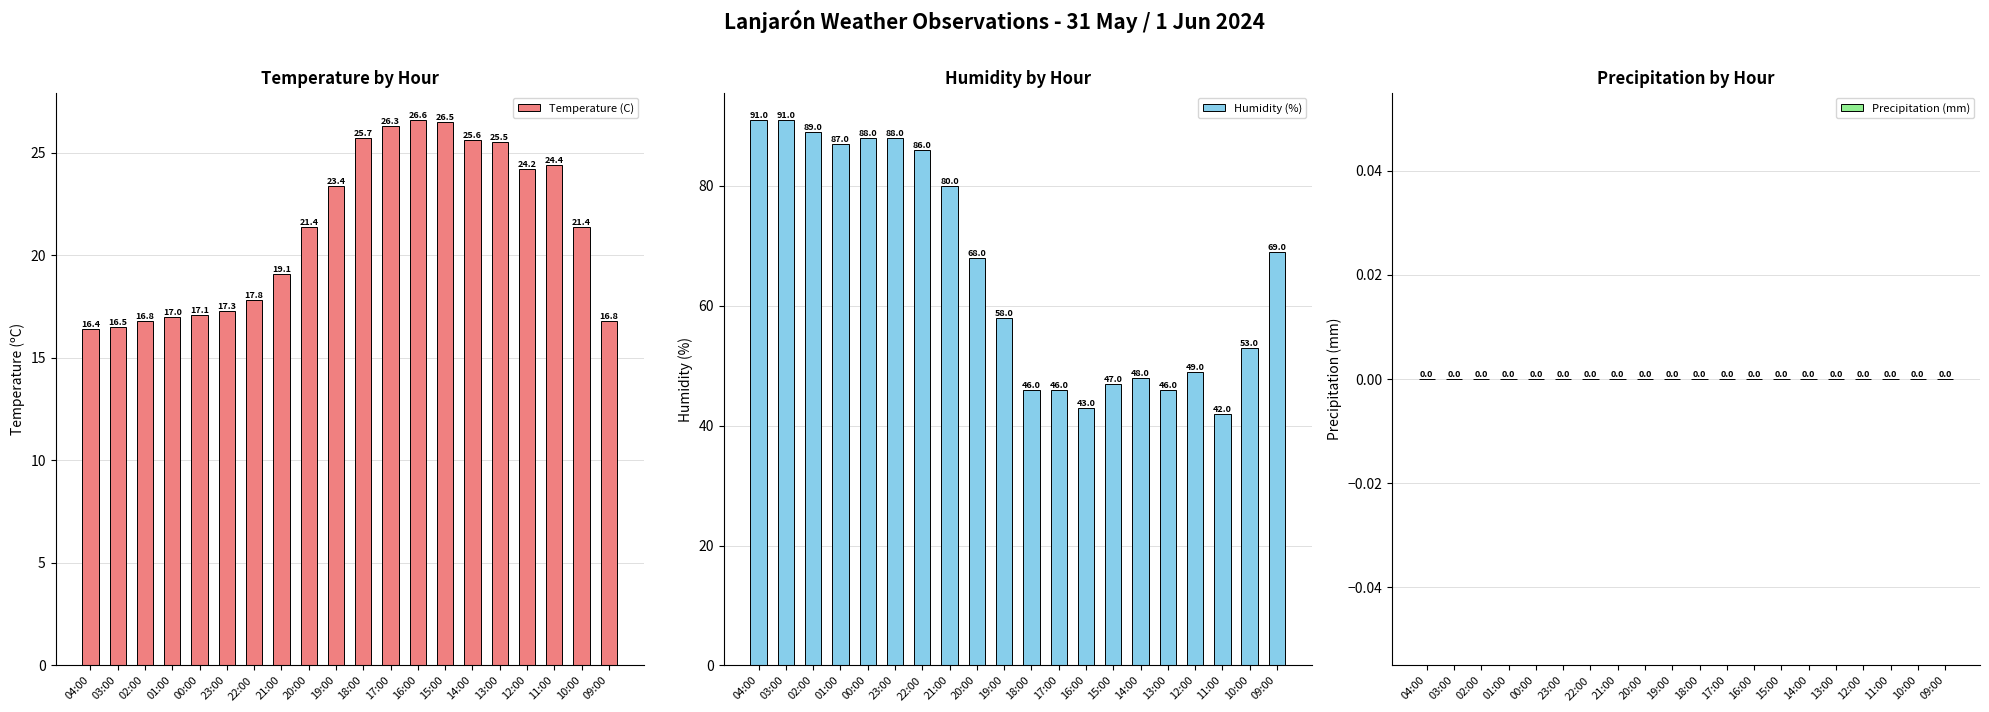

Which has a higher value, 10:00 or 14:00?

14:00